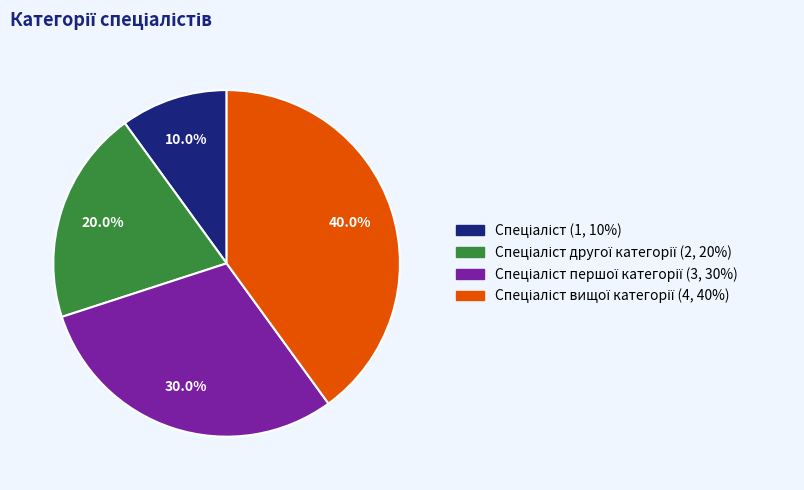

Is there a majority slice in this chart?

No